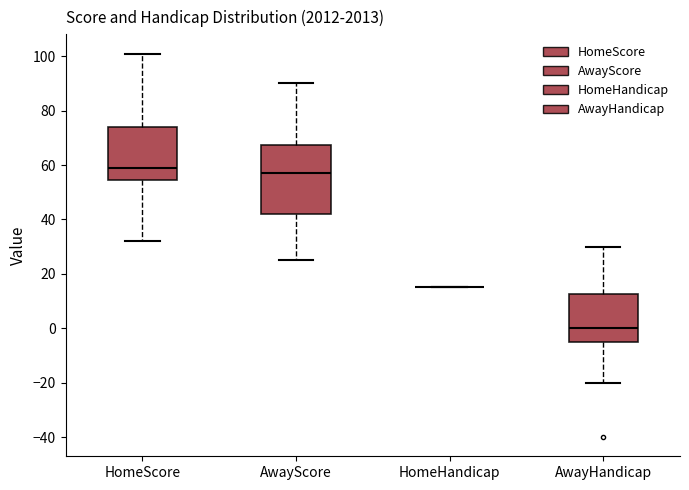

Reading left to right, read every box against the y-axis: the position of its median line, the range the box covers, and the ends of its whiskers. The values are not printed on the chart, so give them approximately, as read against the axis.

HomeScore: median 60, box 54 to 74, whiskers 32 to 102
AwayScore: median 58, box 42 to 68, whiskers 26 to 90
HomeHandicap: box collapsed to a line at 16, whiskers 16 to 16
AwayHandicap: median 0, box -4 to 12, whiskers -20 to 30